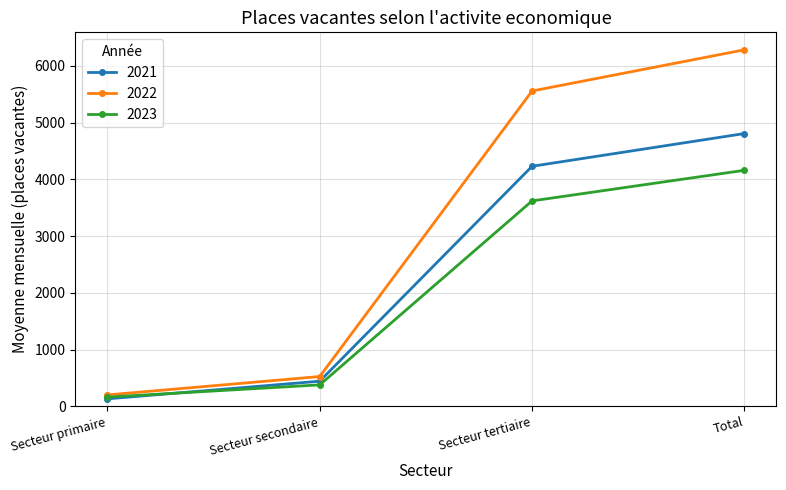

How many lines are shown in the chart?

3